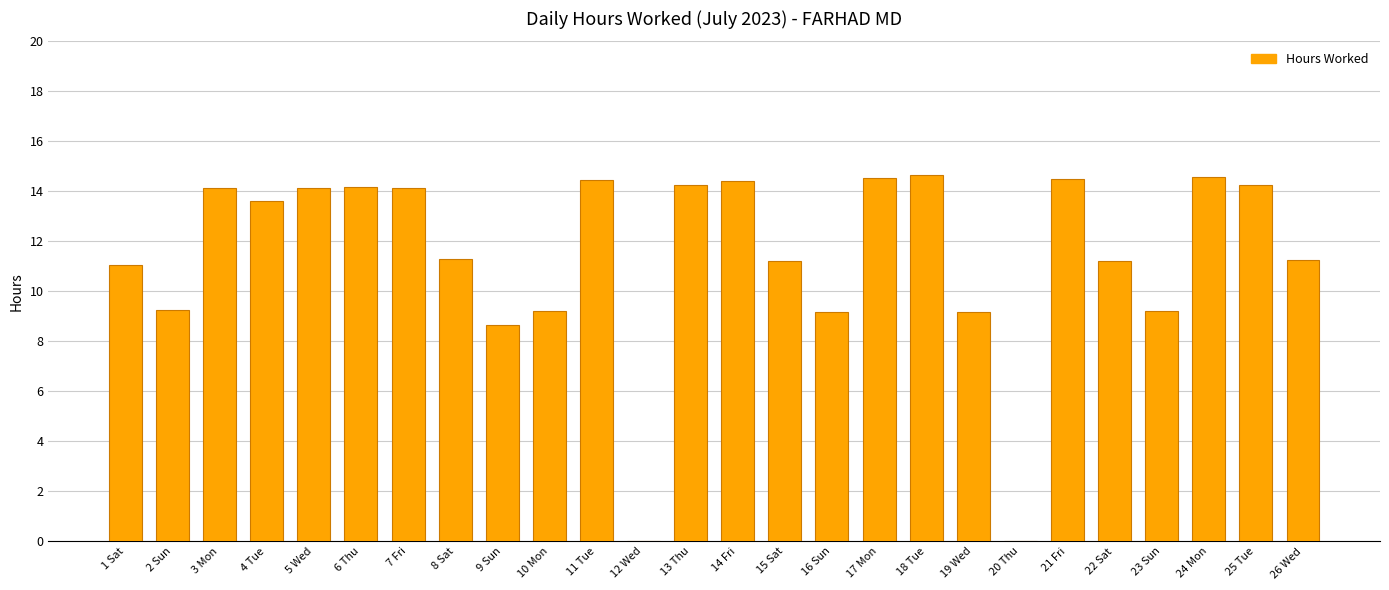

Where does the data first go above 13?

3 Mon